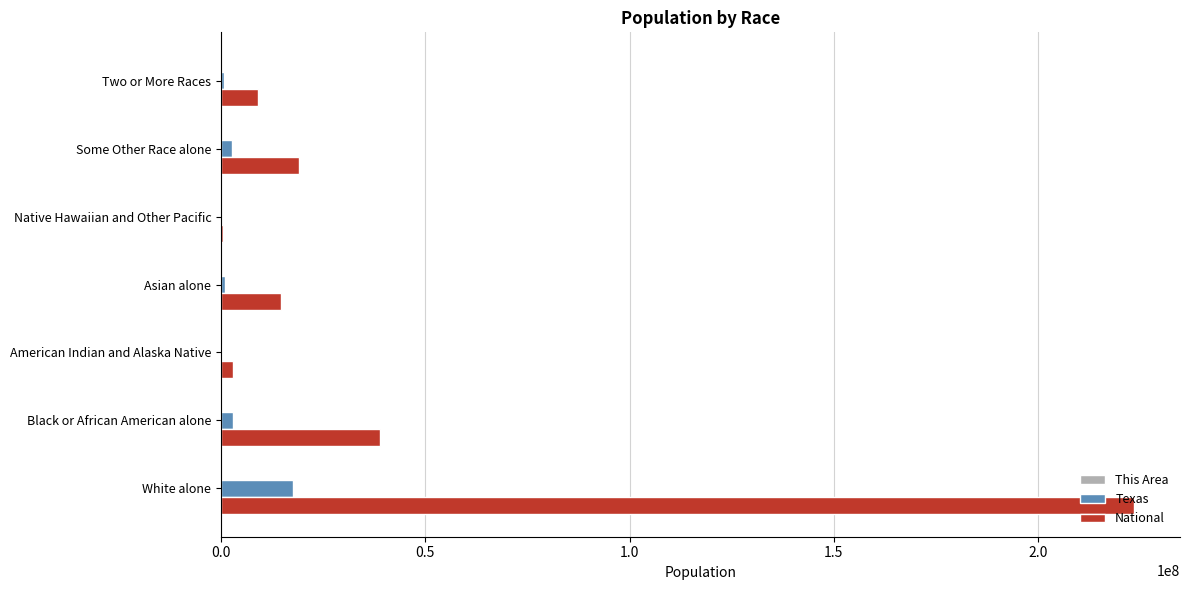

True or false: National has a value of 9009073 at Two or More Races.

True